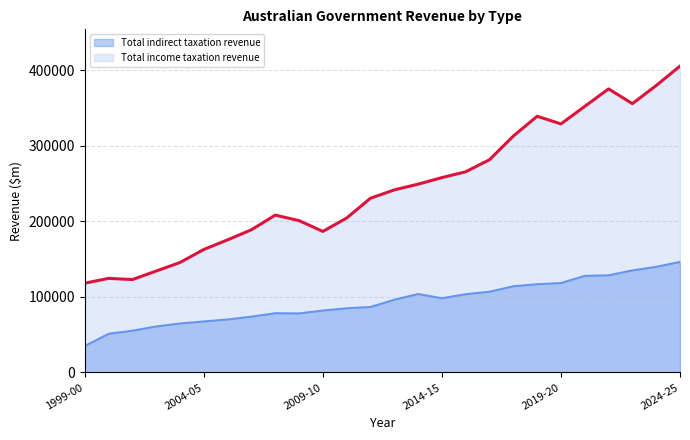

Which label corresponds to the smallest value in the chart?

1999-00